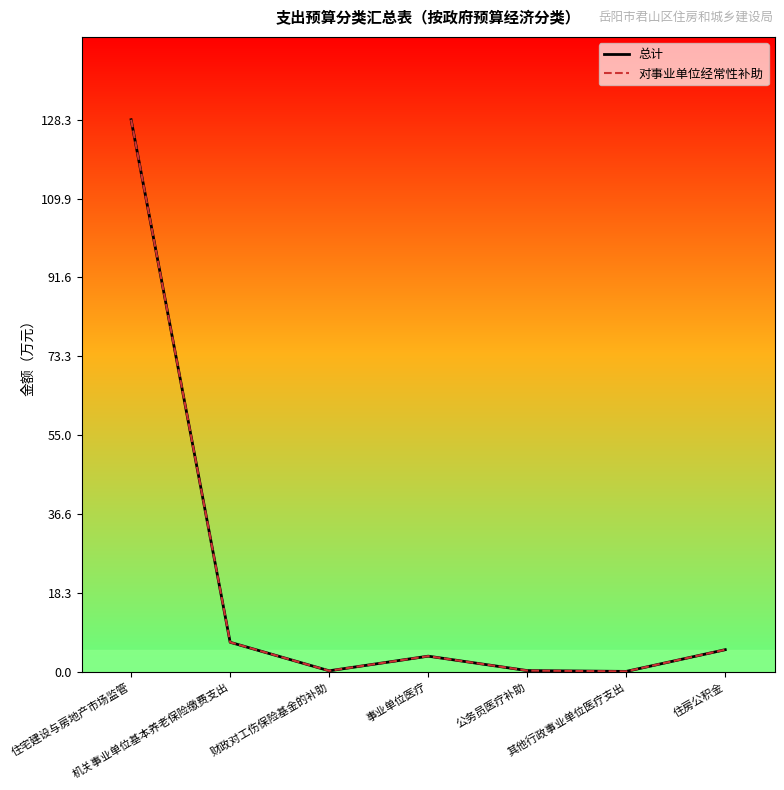

What are all the series names shown in the legend?

总计, 对事业单位经常性补助